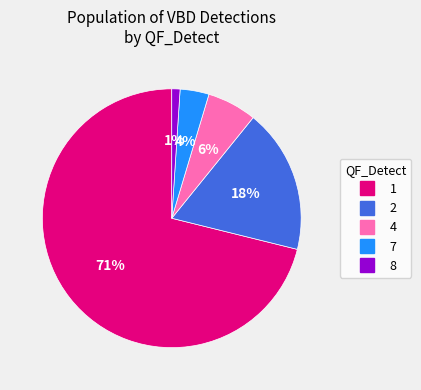

To the nearest percent, what is the combined percentage of 7 and 1?

75%